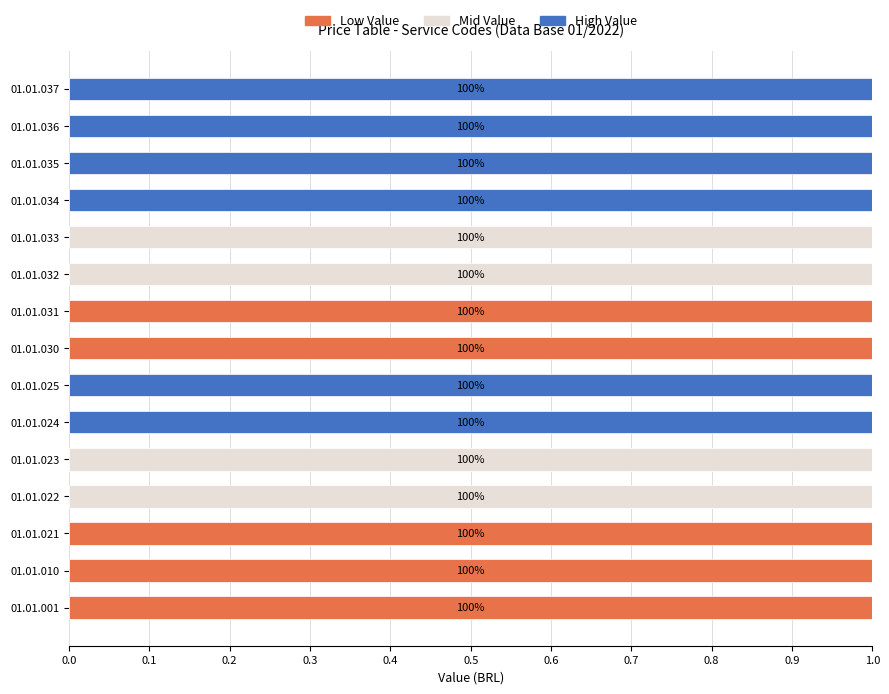

Is it true that Low Value equals -1 at 01.01.023?

False